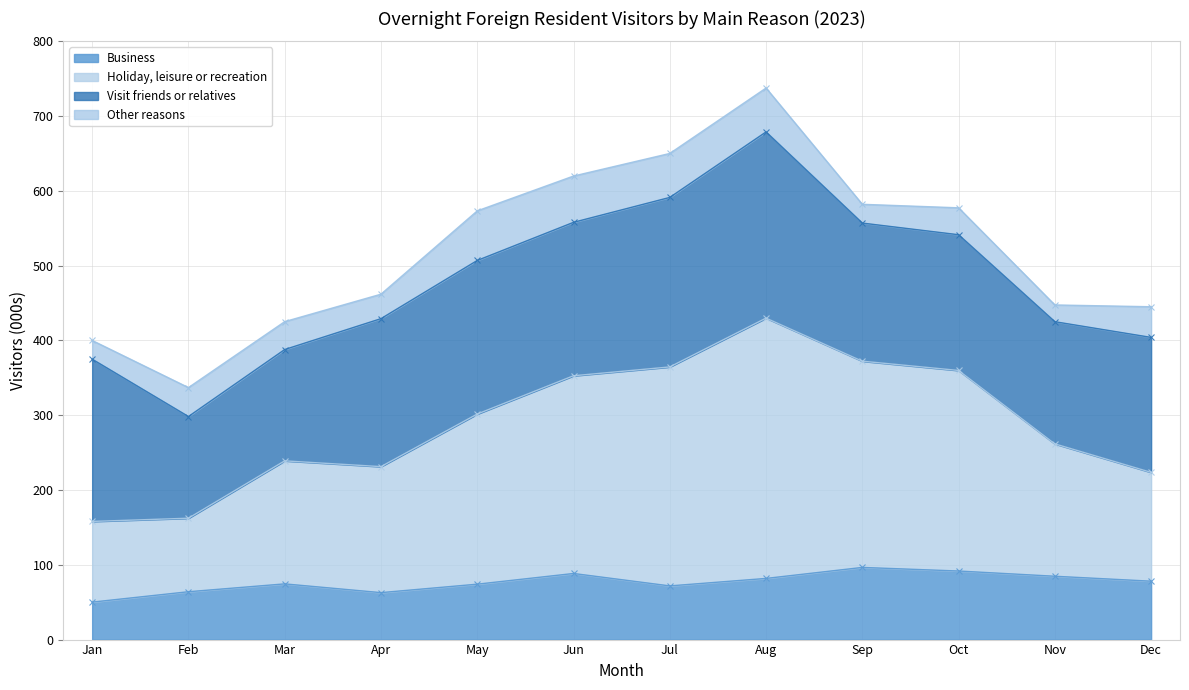

The value of Business at Mar is 74.5. True or false?

True